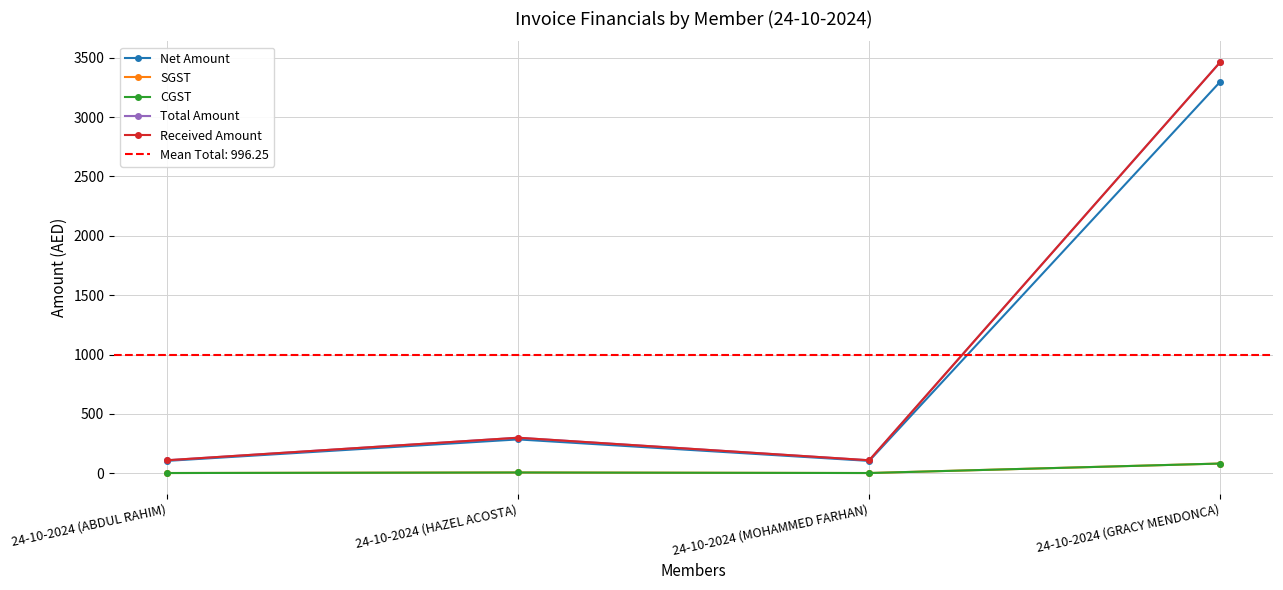

How many data points in CGST are less than 7?

2